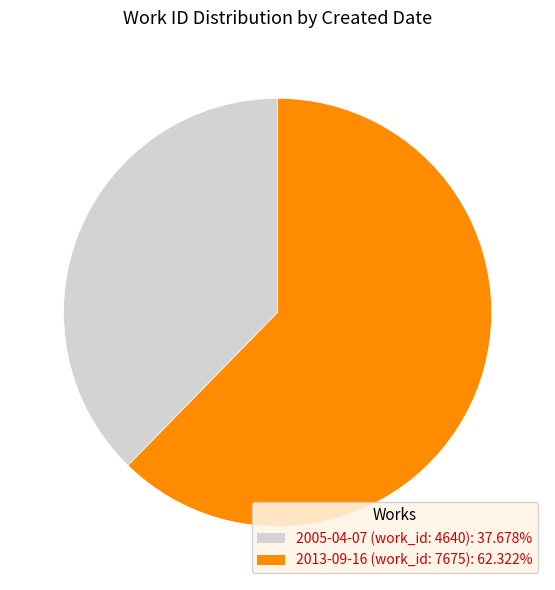

What is the ratio of the value at 2013-09-16 (work_id: 7675) to the value at 2005-04-07 (work_id: 4640)?

1.7